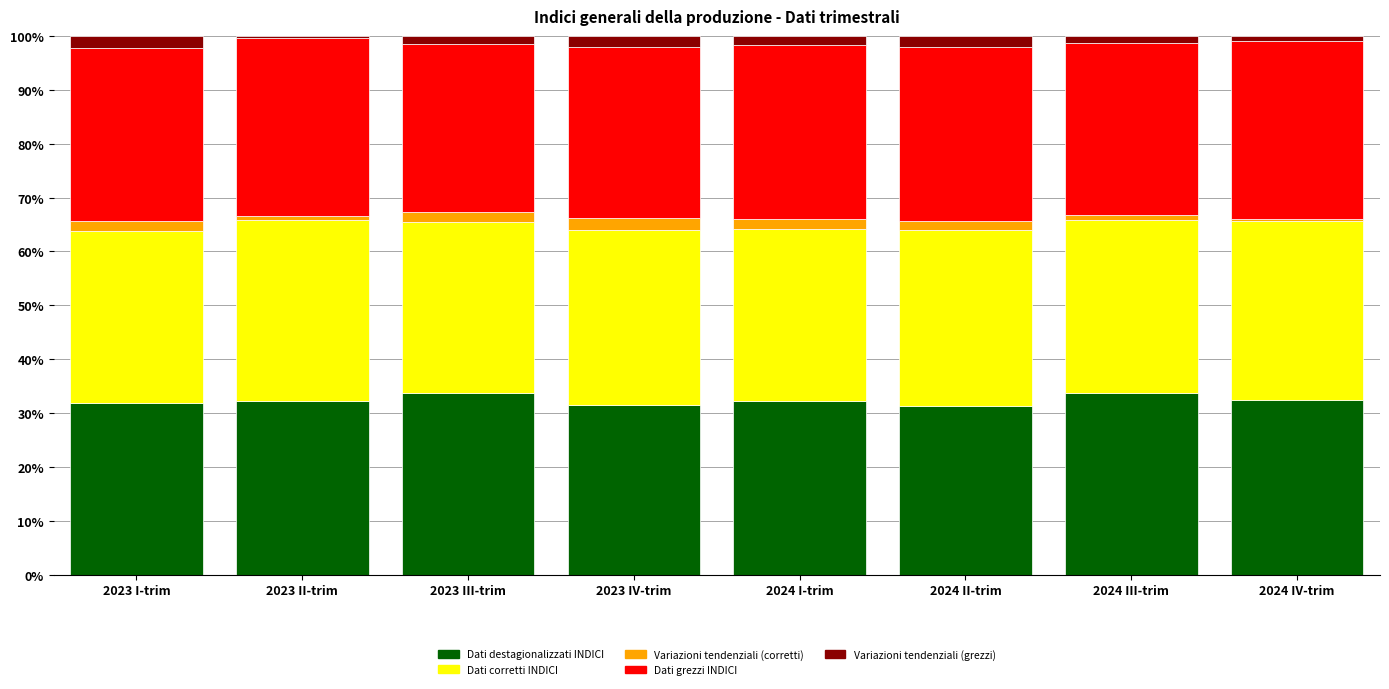

What is the sum of all Dati destagionalizzati INDICI values?

259.0